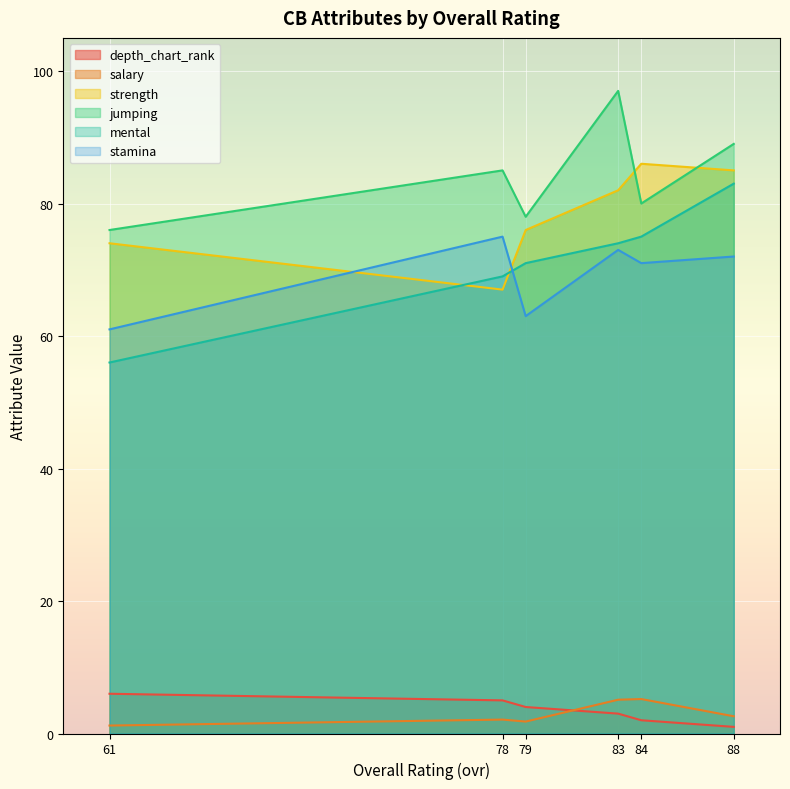

True or false: mental and jumping intersect in this chart.

False